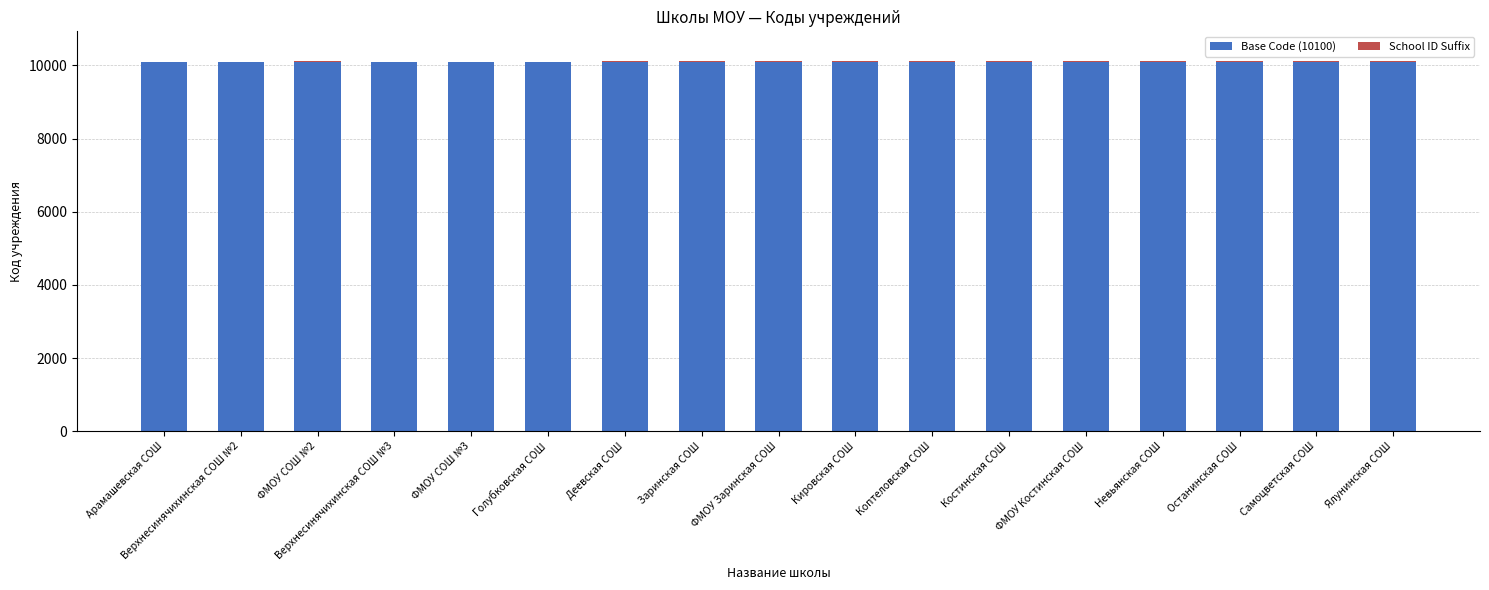

True or false: Base Code (10100) has a value of 15861 at Самоцветская СОШ.

False